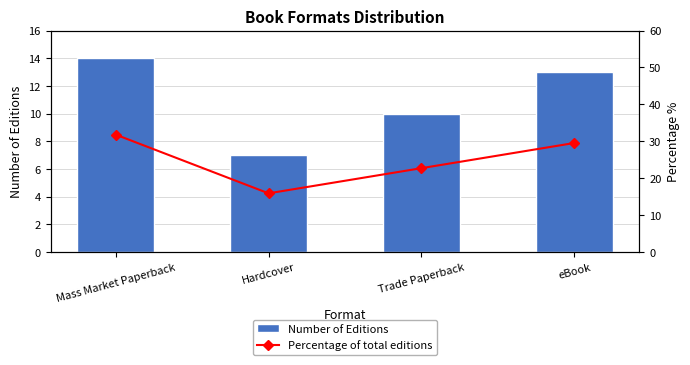

The value of Percentage of total editions at Hardcover is 23.6. True or false?

False